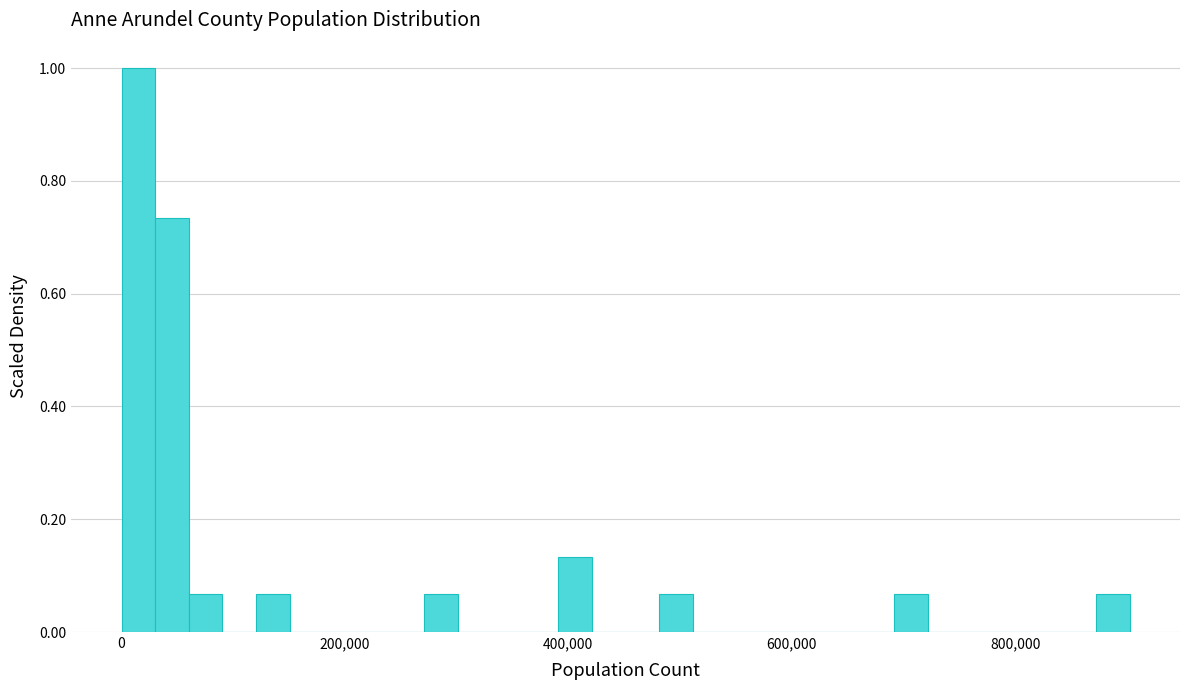

Around what value on the x-axis is the tallest bar? Give the approximate position of its centre, as read against the axis.

20000